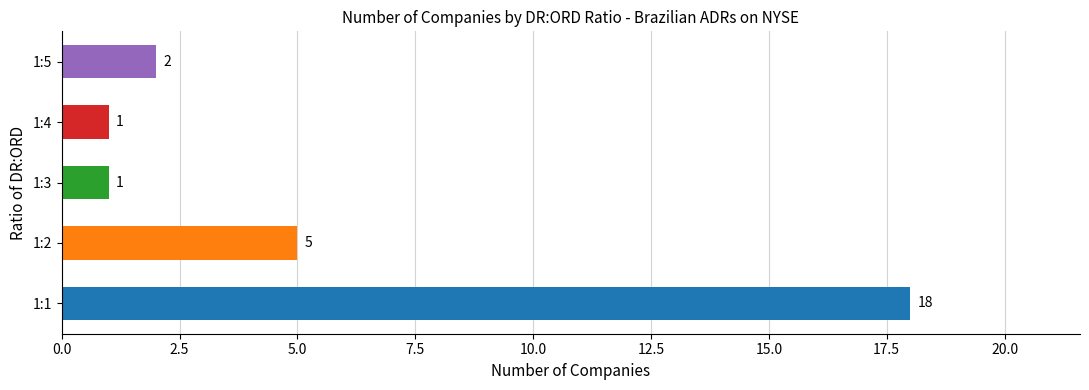

Is it true that the value at 1:1 is 18?

True